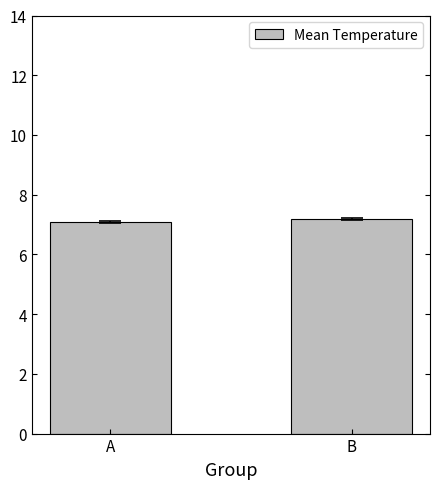

How many series are shown in this chart?

1